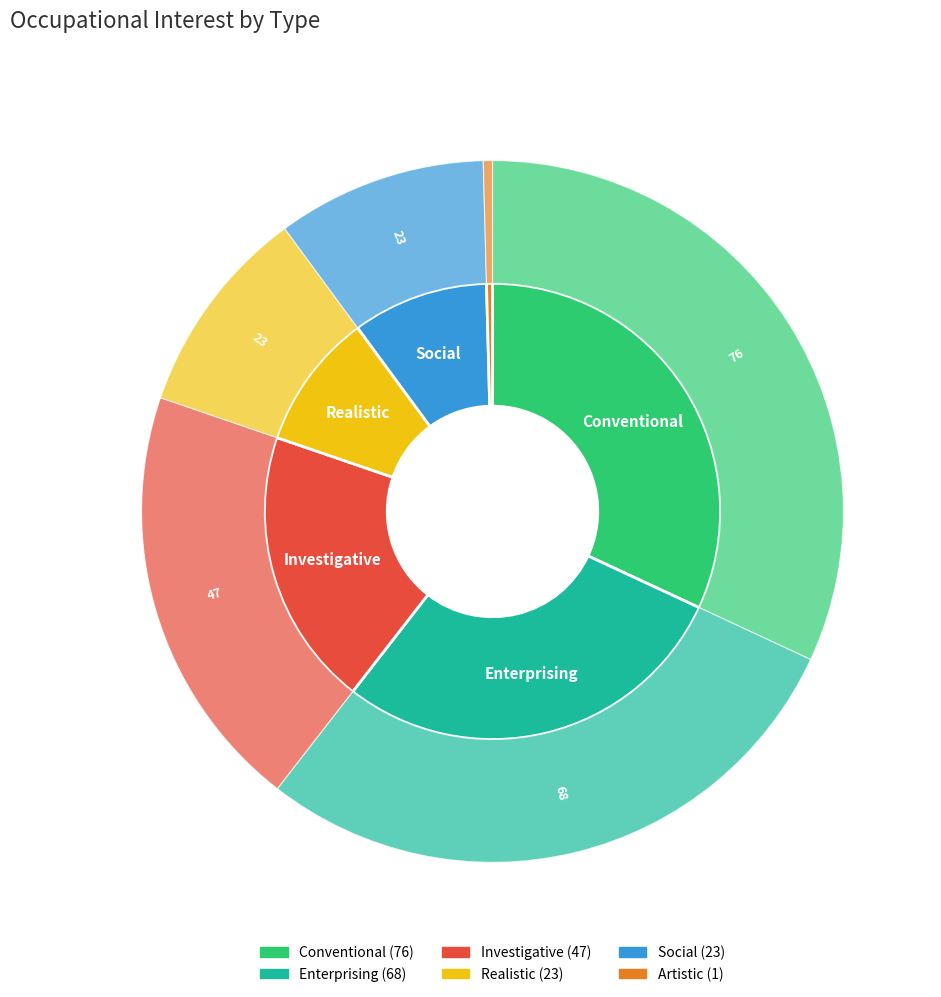

What is the smallest slice in the pie chart?

Artistic